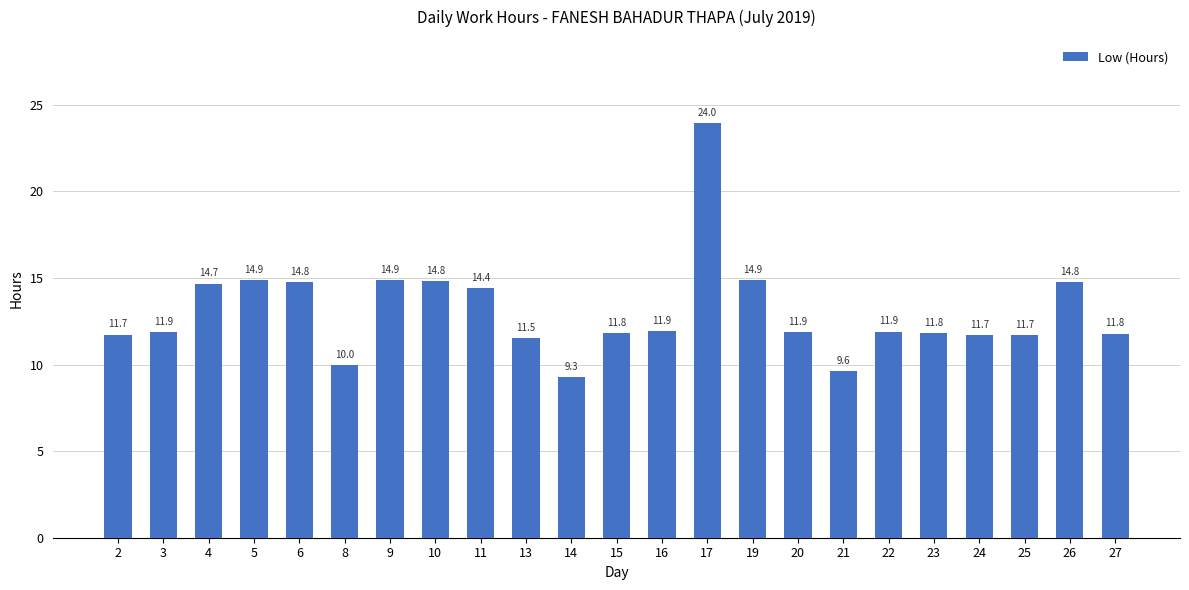

The value at 8 is 10.0. True or false?

True